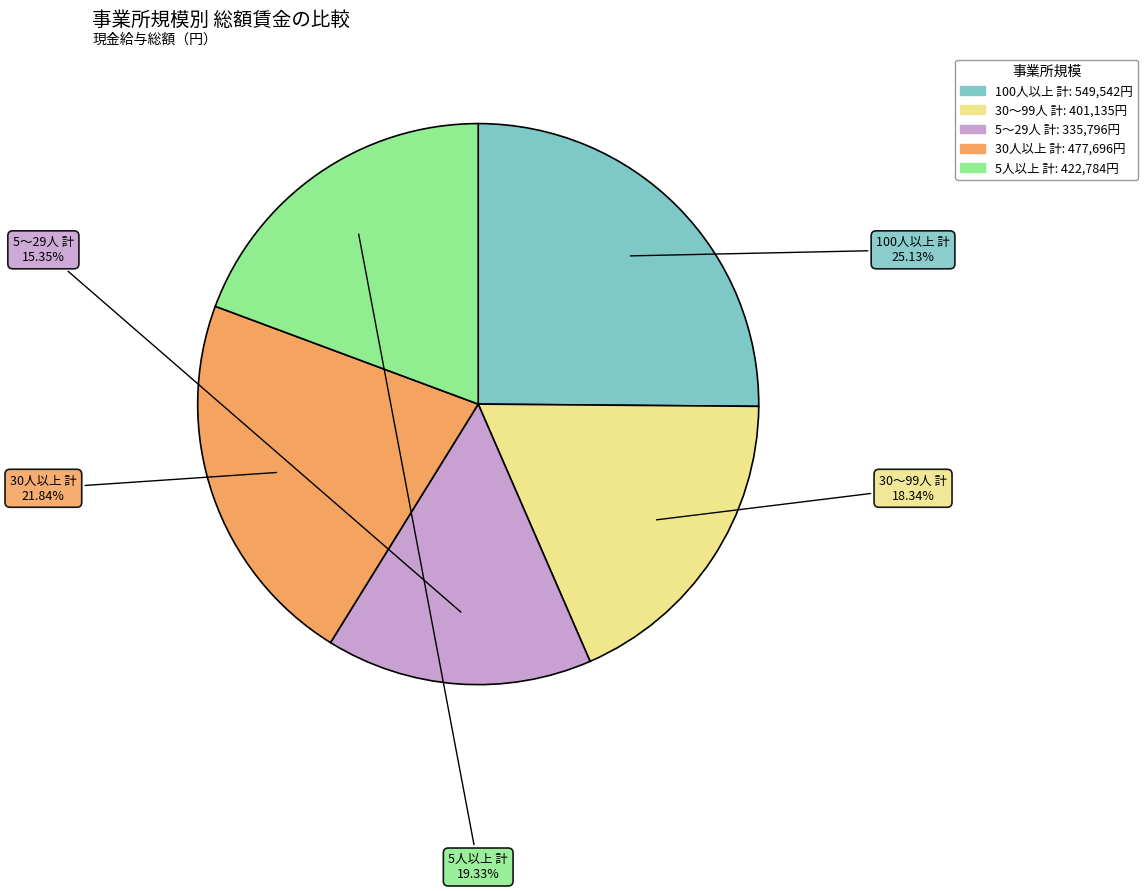

To the nearest percent, what is the difference between the largest and smallest slice percentages?

10%